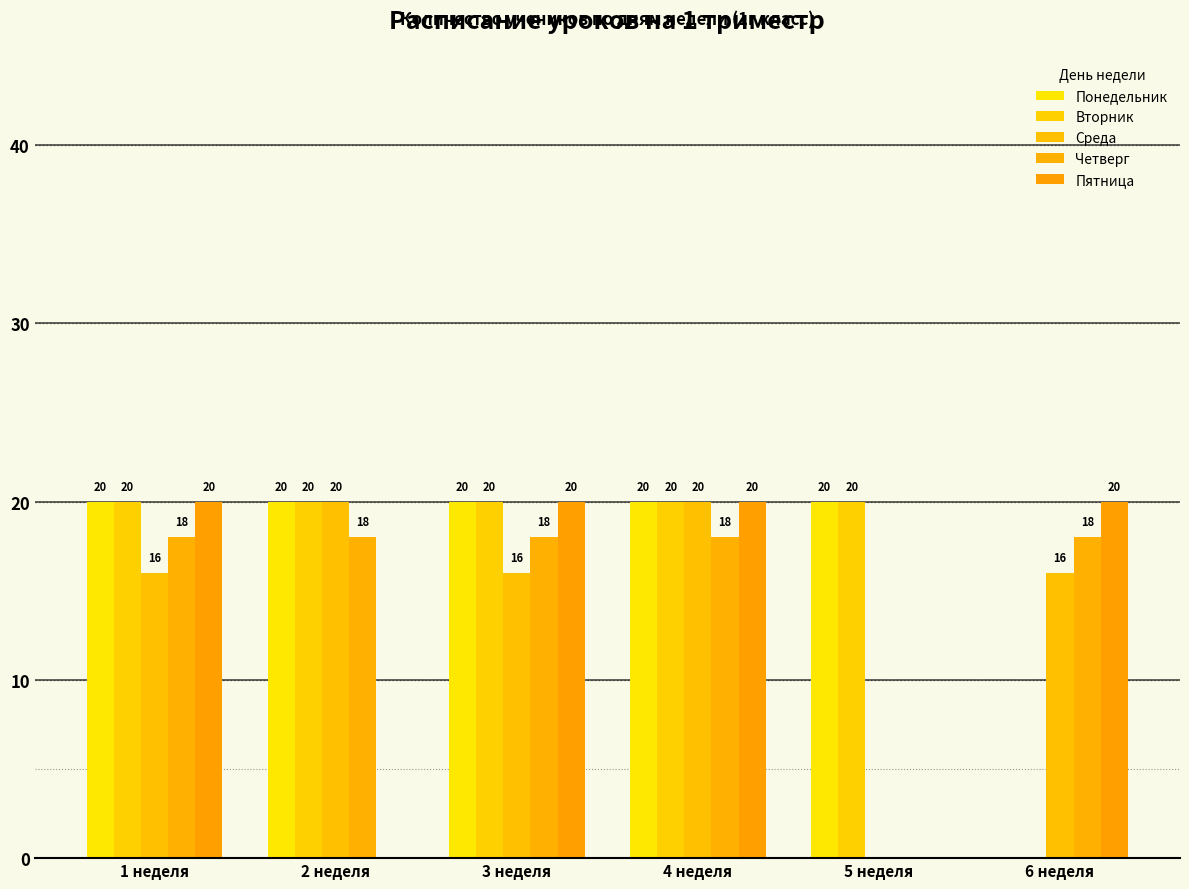

What value does the Среда series have at 3 неделя, to the nearest 10?

20